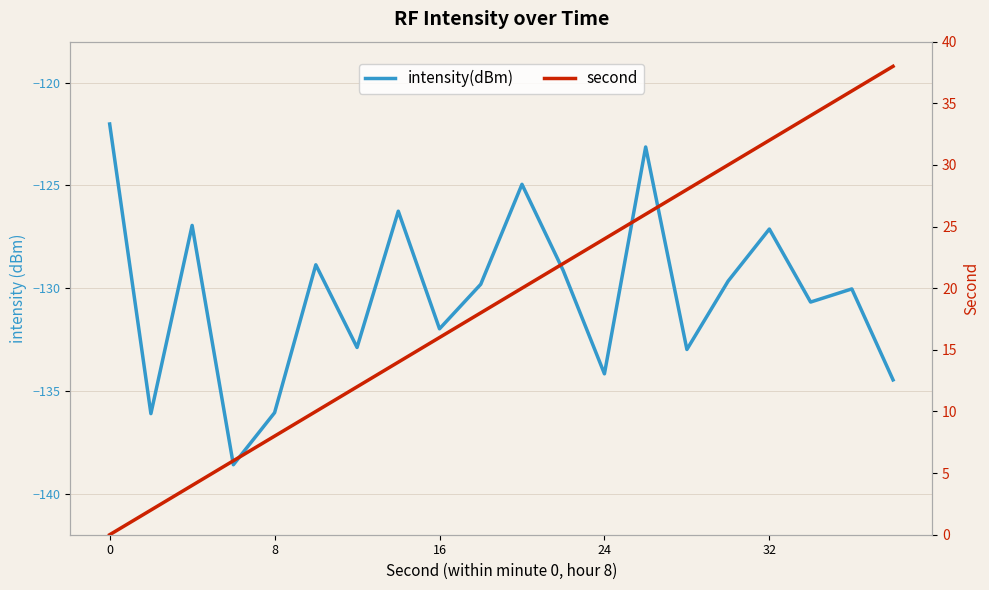

How many values in the intensity(dBm) series exceed -129?

7